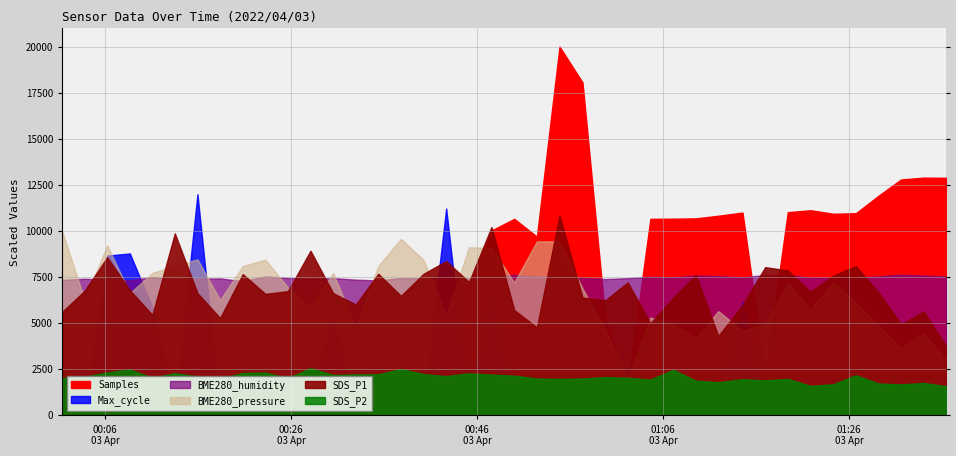

True or false: BME280_humidity has a value of 45.1 at 2022/04/03 00:23:15.

False